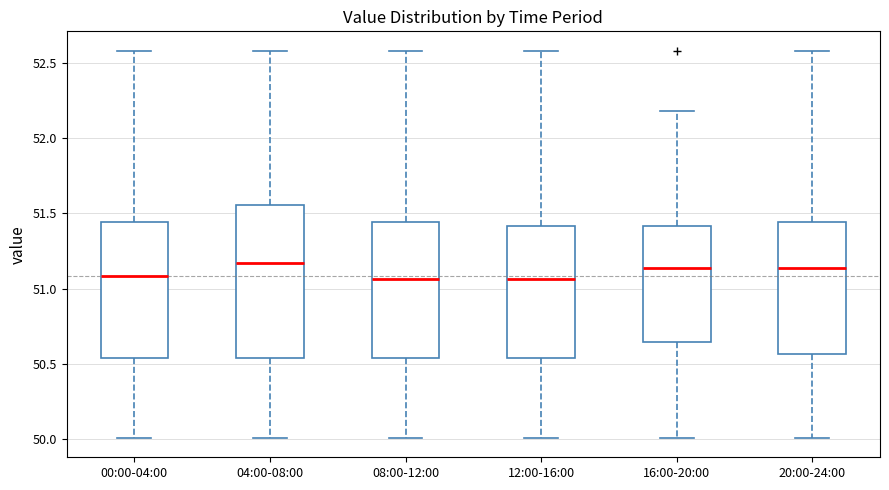

Where does the median line of the box for 00:00-04:00 sit on the y-axis? The values are not printed on the chart, so give them approximately, as read against the axis.

51.10